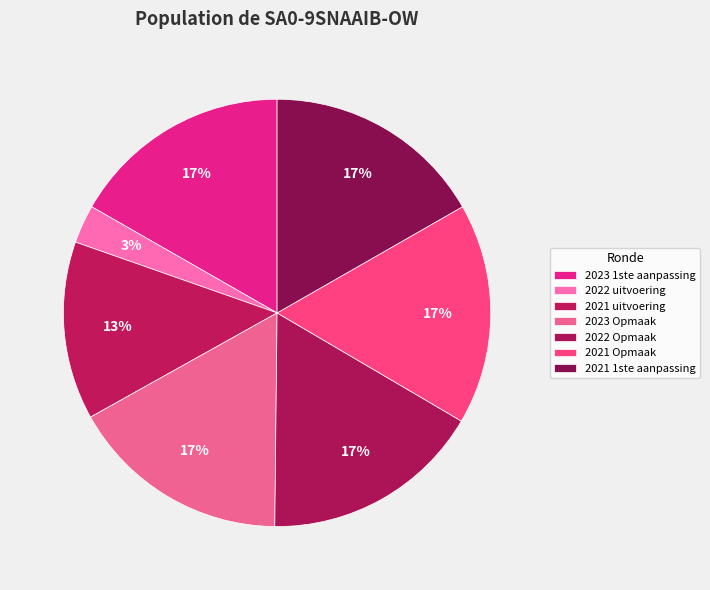

Do 2021 Opmaak and 2021 1ste aanpassing together represent more than half of the pie?

No